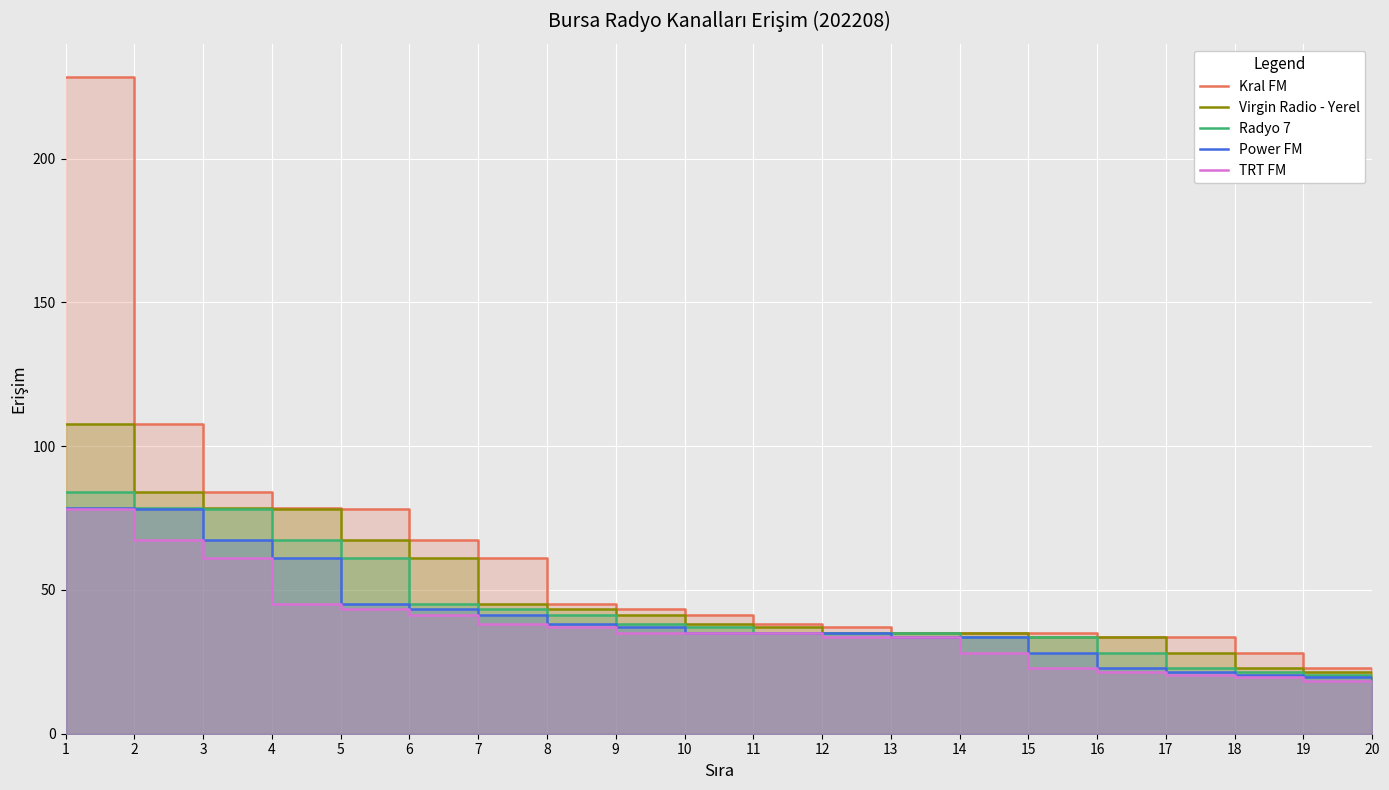

True or false: TRT FM has a value of 34.9 at 11.

True